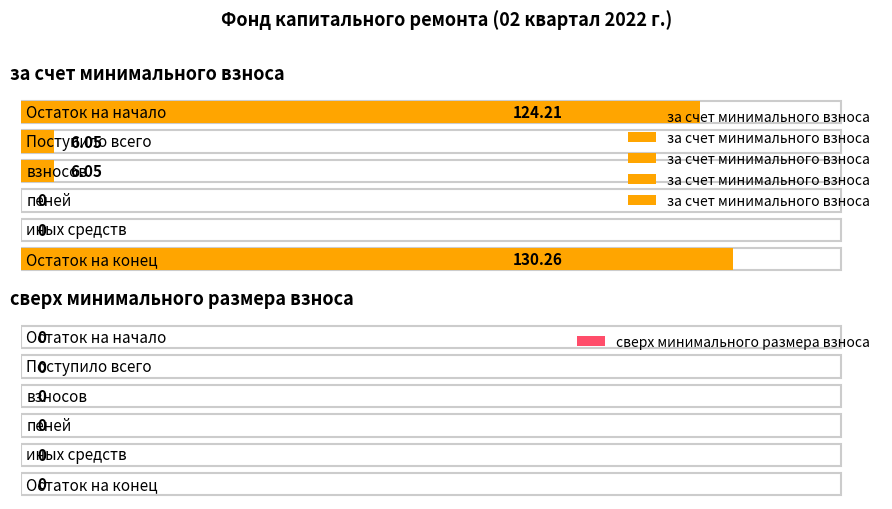

What is the maximum value for за счет минимального взноса?

130.3